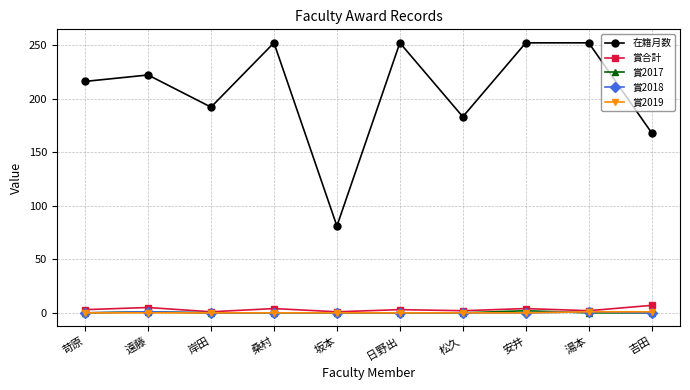

What is the maximum value shown in the chart?

252